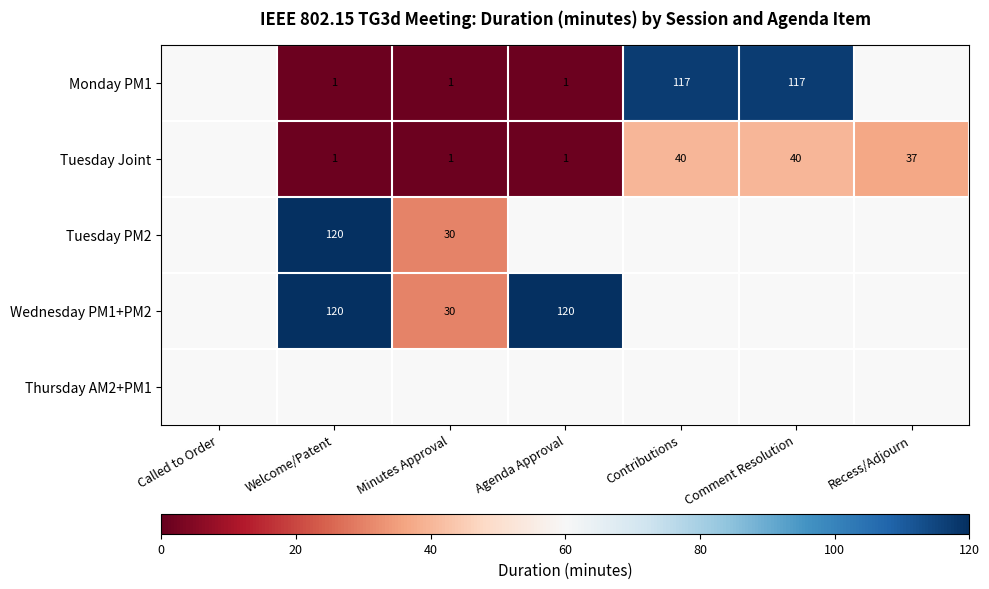

The value of Tuesday Joint at Welcome/Patent is 0. True or false?

False